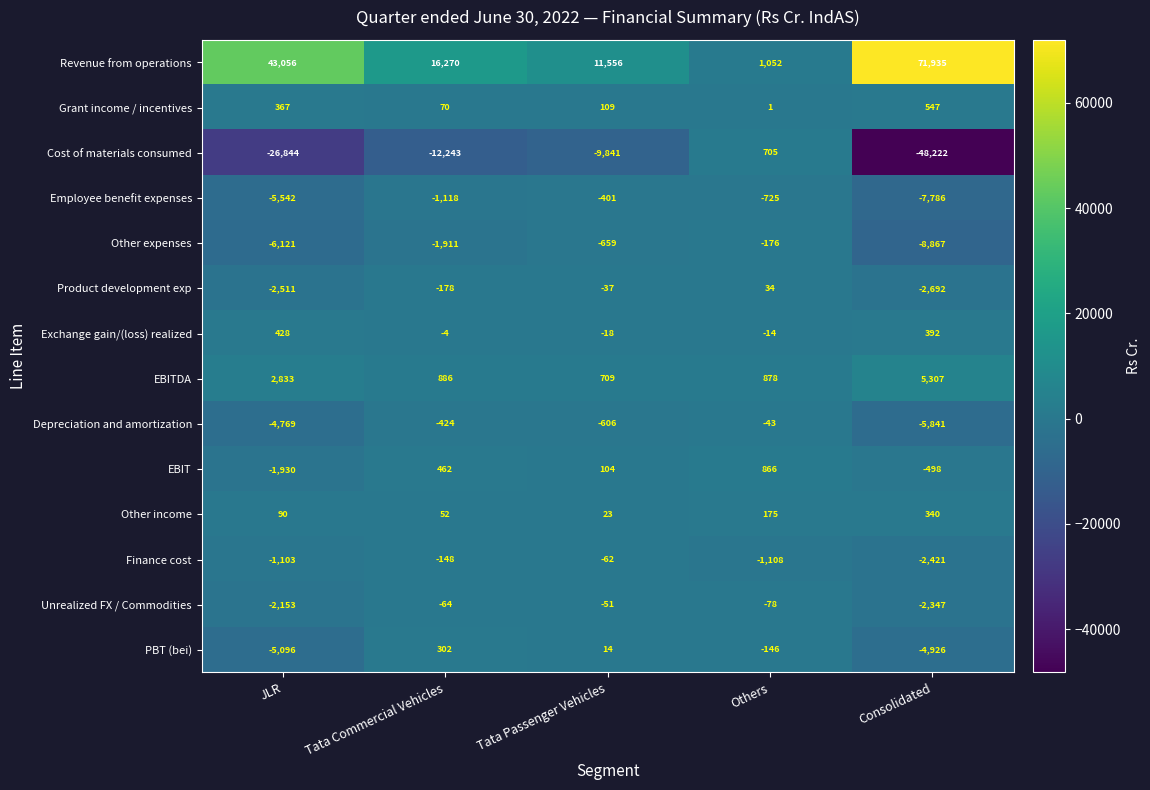

Rank the series at JLR from highest to lowest value.

Revenue from operations, EBITDA, Exchange gain/(loss) realized, Grant income / incentives, Other income, Finance cost, EBIT, Unrealized FX / Commodities, Product development exp, Depreciation and amortization, PBT (bei), Employee benefit expenses, Other expenses, Cost of materials consumed